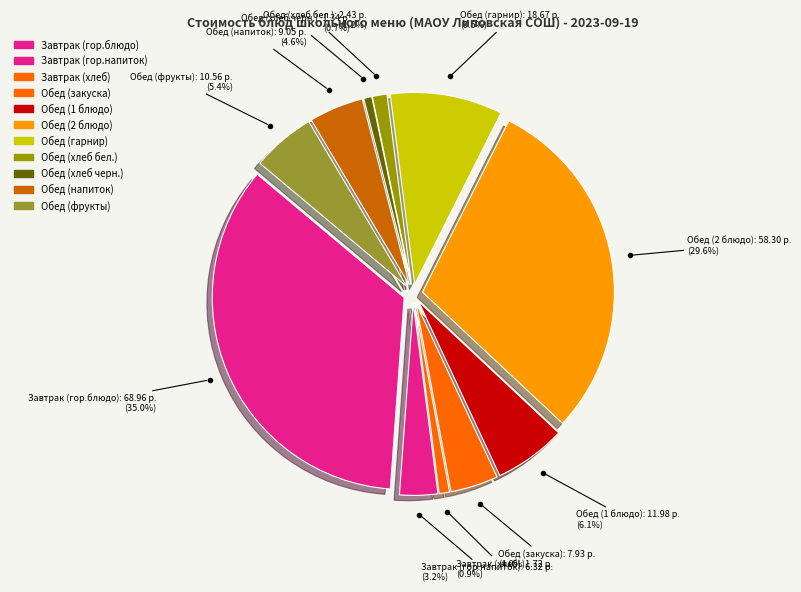

Is Обед (напиток) the majority of the pie?

No